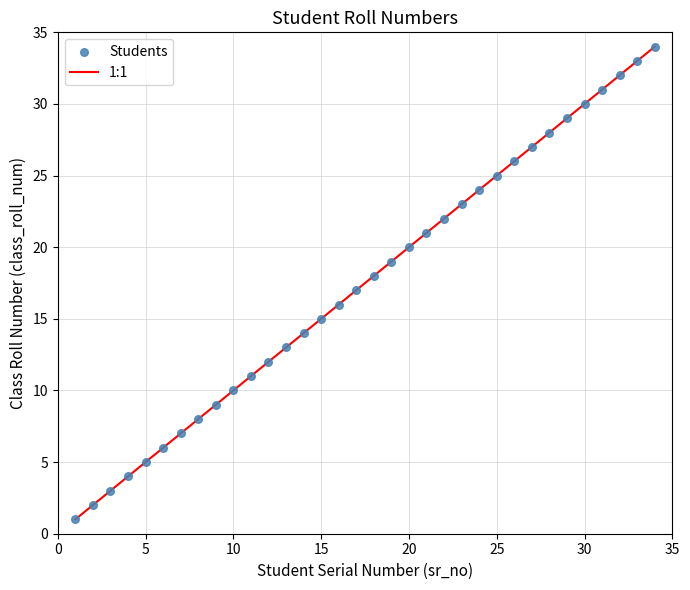

What is the range of X values (max minus min)?

33